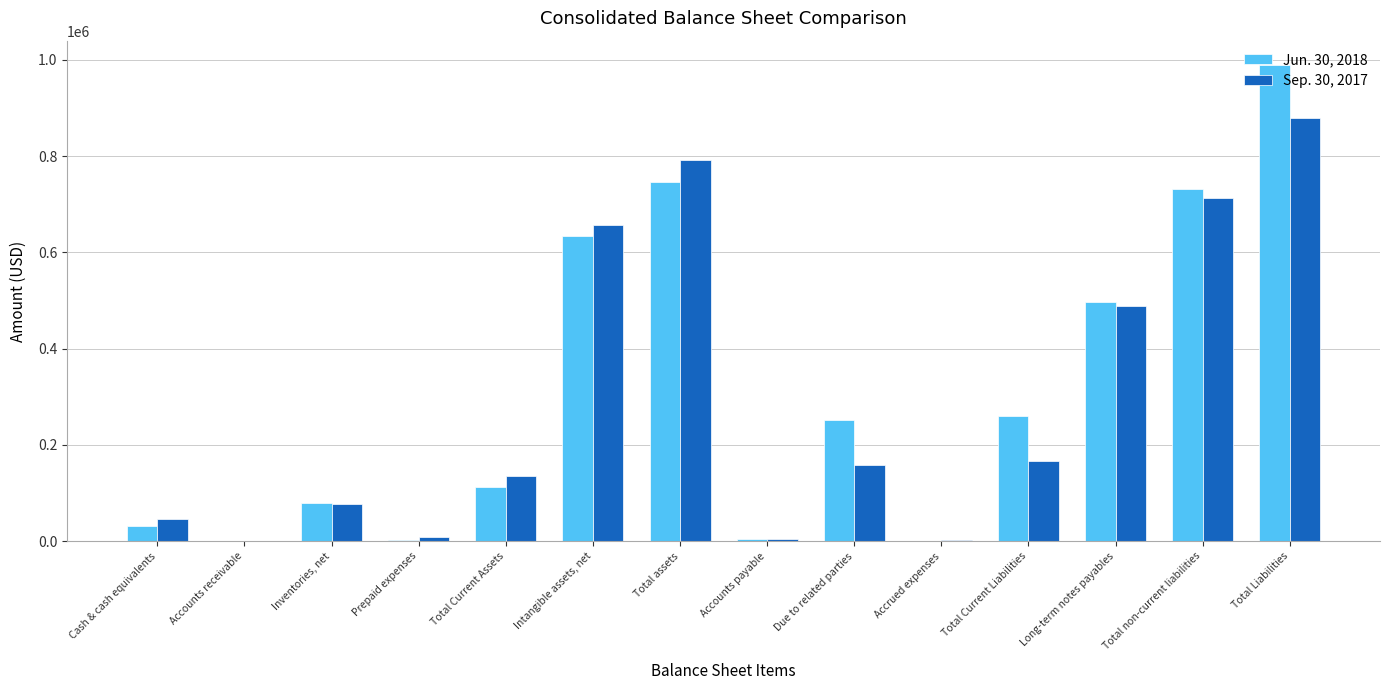

Which category has the highest value in the Sep. 30, 2017 series?

Total Liabilities